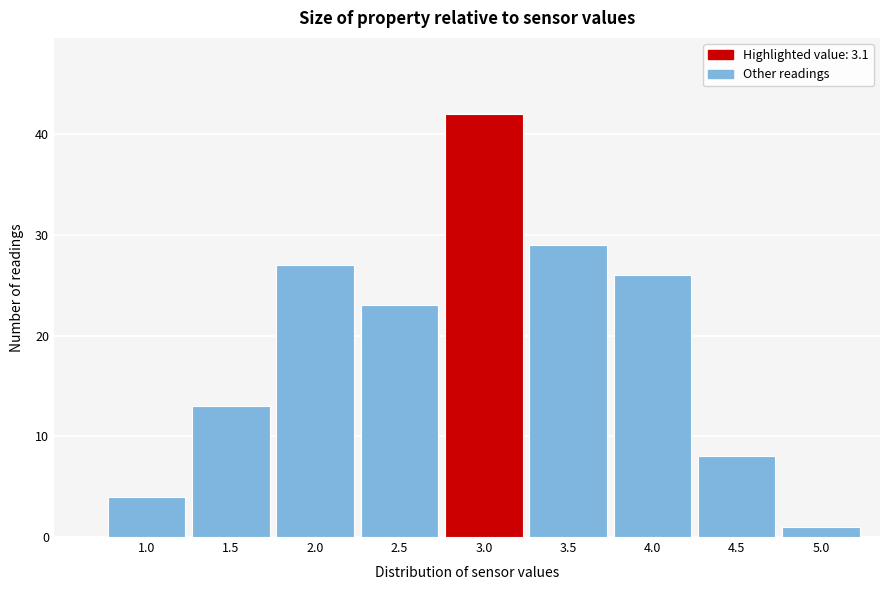

Reading left to right, list all the values displayed in this chart.

4	13	27	23	42	29	26	8	1